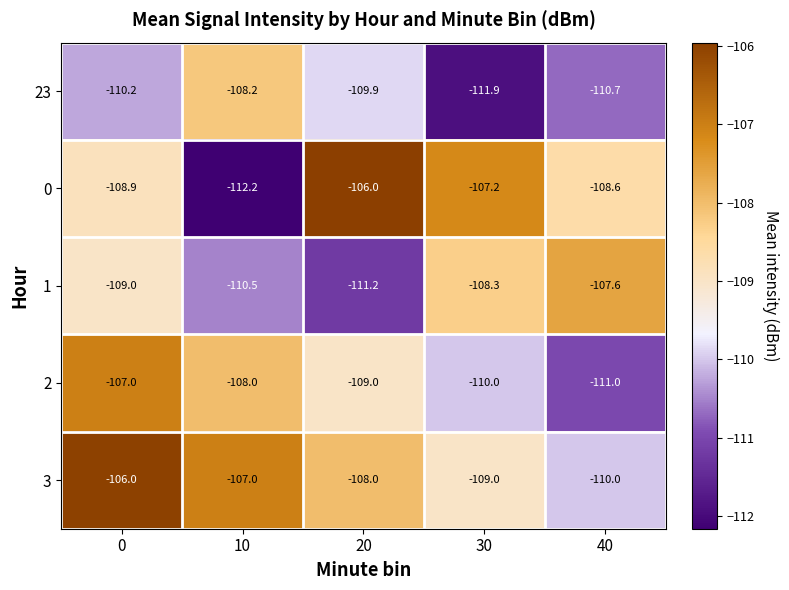

At which category does the chart reach its minimum across all series?

10